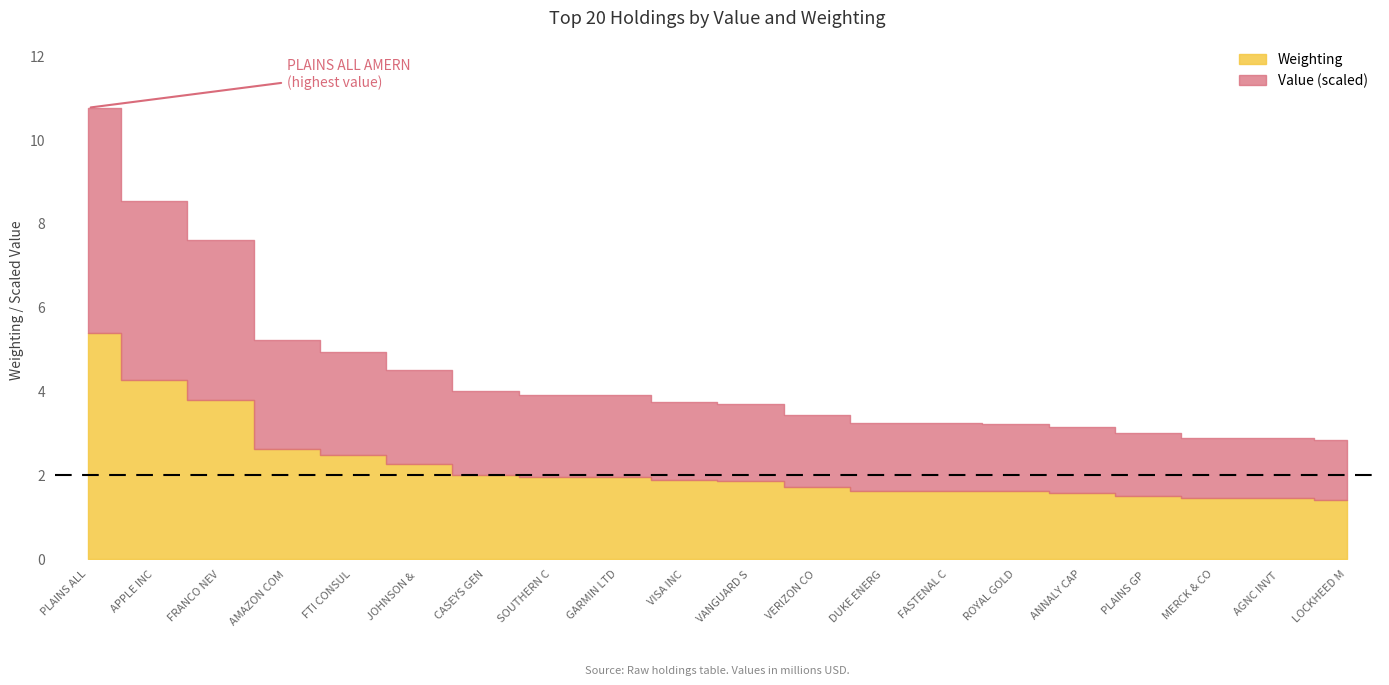

Rank the series by their average value, from lowest to highest.

Weighting, Value